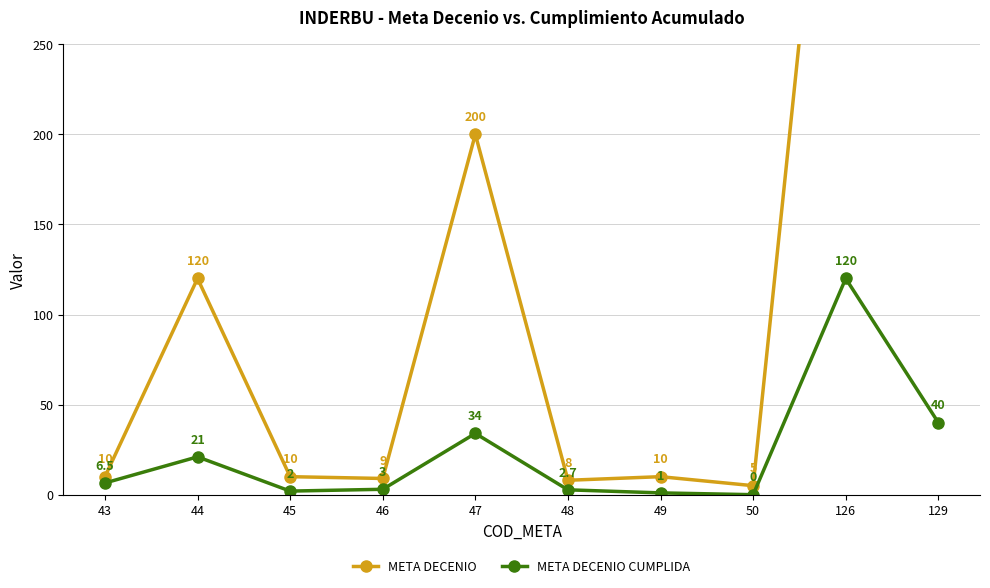

Where does the META DECENIO CUMPLIDA series first go above 6?

43